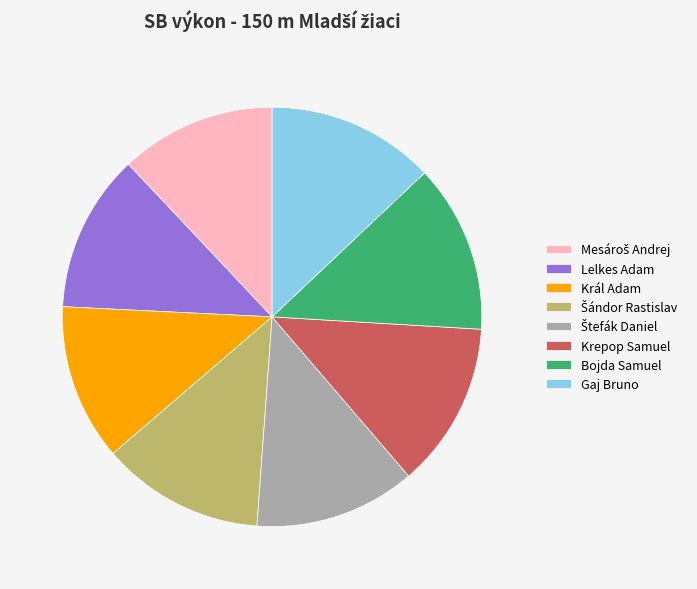

The Krepop Samuel slice represents 1% of the pie. True or false?

False